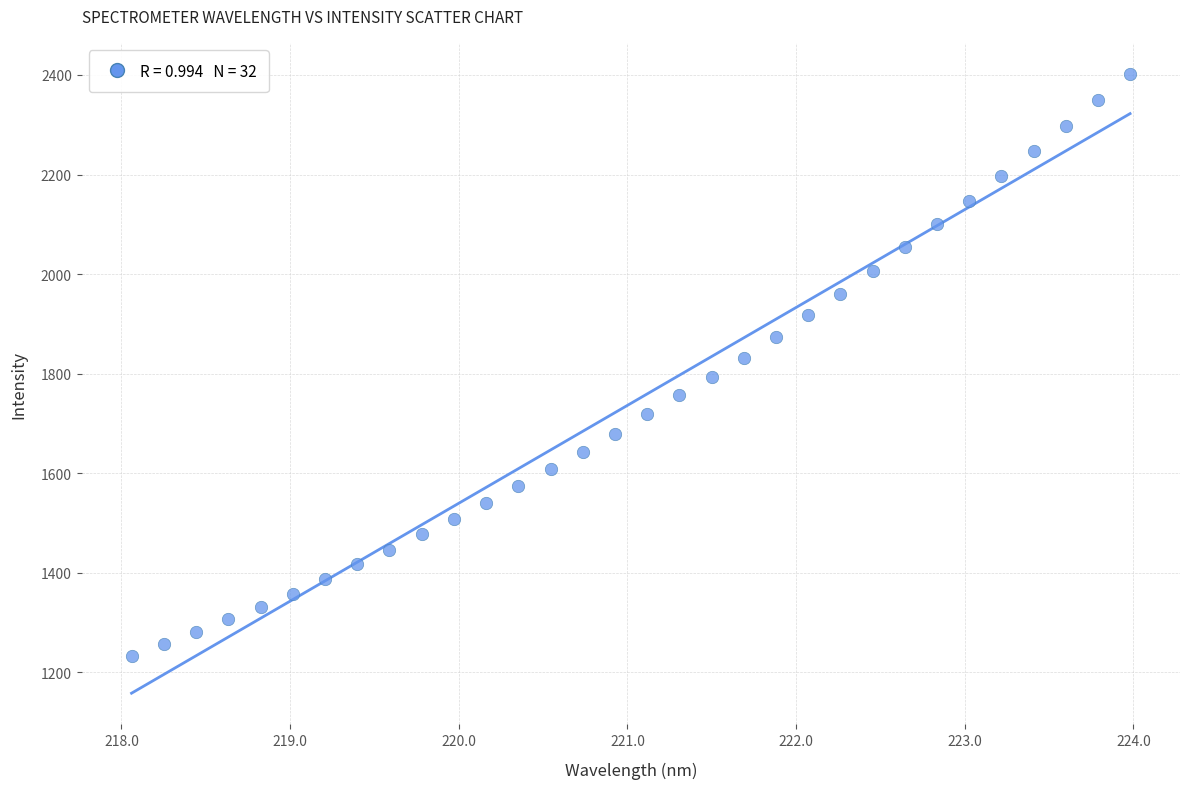

What is the range of X values (max minus min)?

5.9